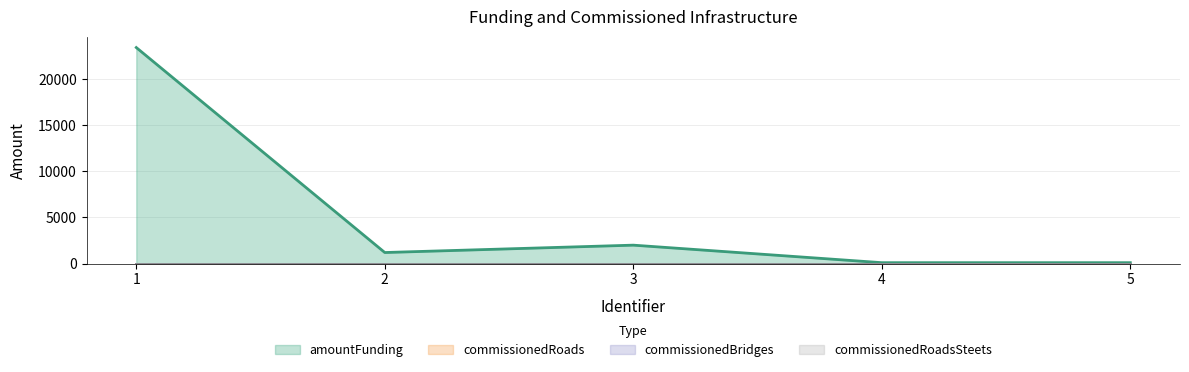

Where is the first local minimum for amountFunding?

2